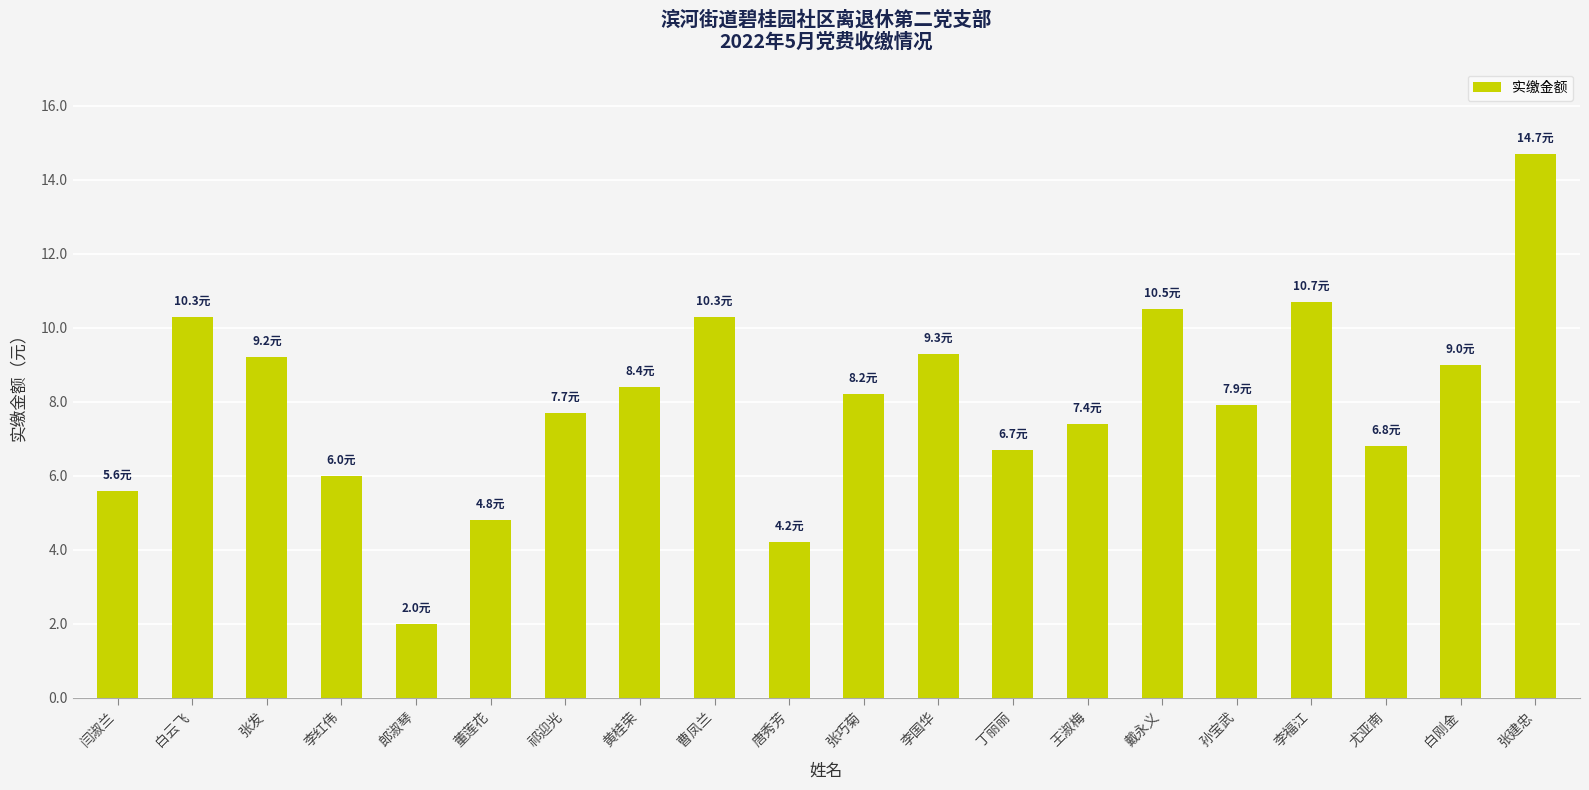

Are the bars grouped side by side (vs. stacked)?

No